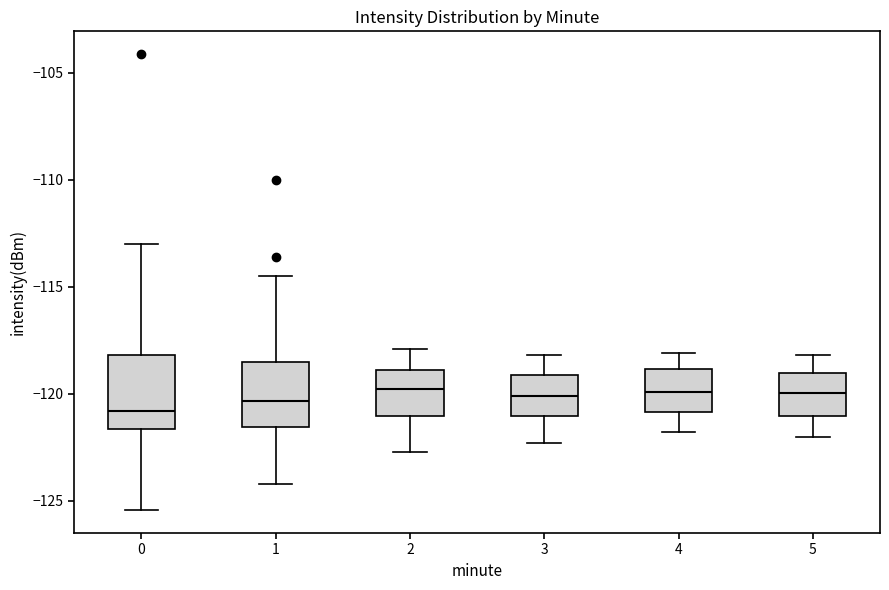

Where does the upper whisker of the box at x = 3 end on the y-axis? The values are not printed on the chart, so give them approximately, as read against the axis.

-118.0